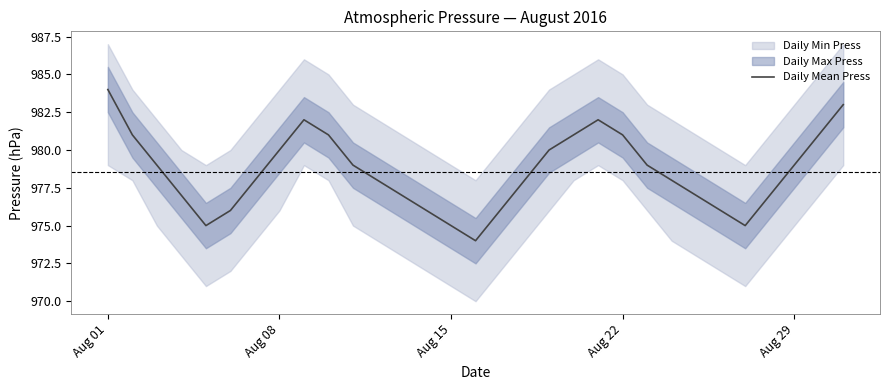

How many categories are shown in the chart?

31